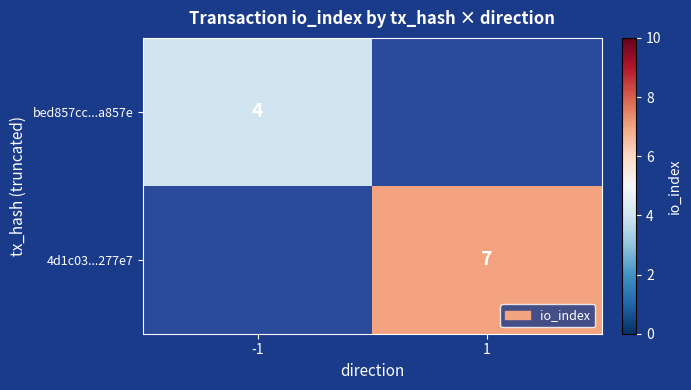

At which category does the chart reach its peak across all series?

1